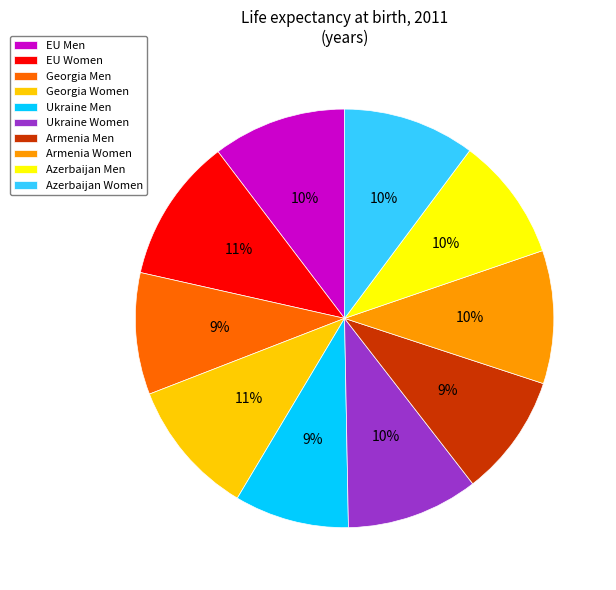

The Armenia Women slice represents 4% of the pie. True or false?

False